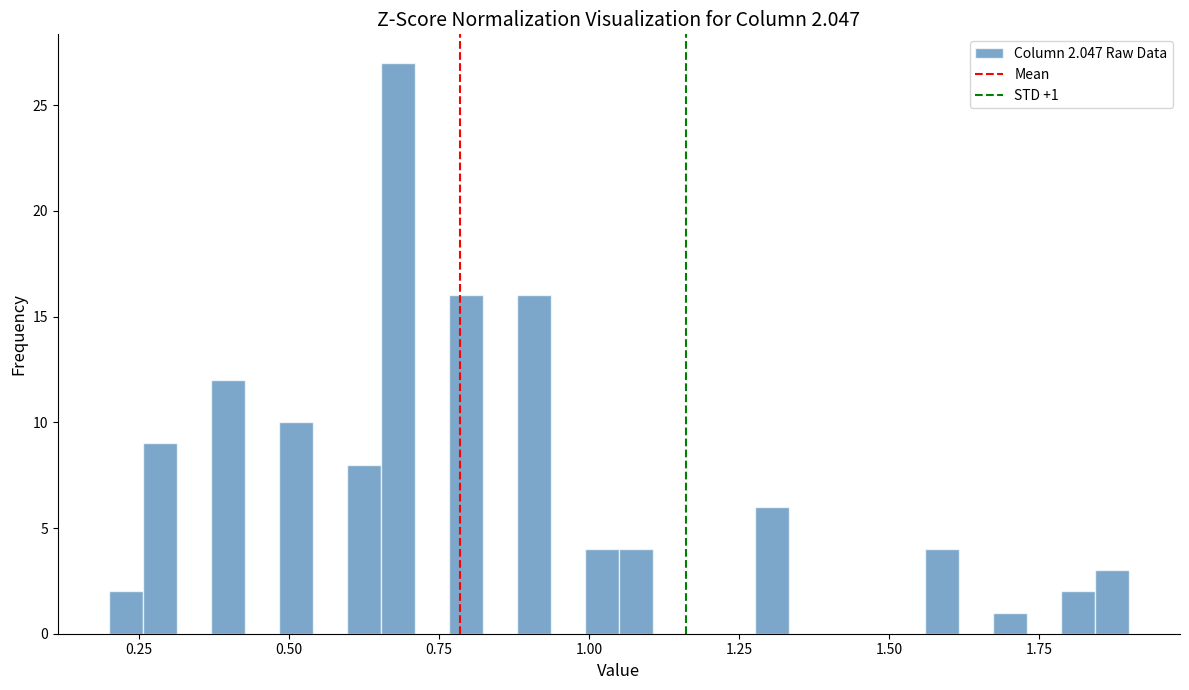

Around what value on the x-axis is the tallest bar? Give the approximate position of its centre, as read against the axis.

0.70